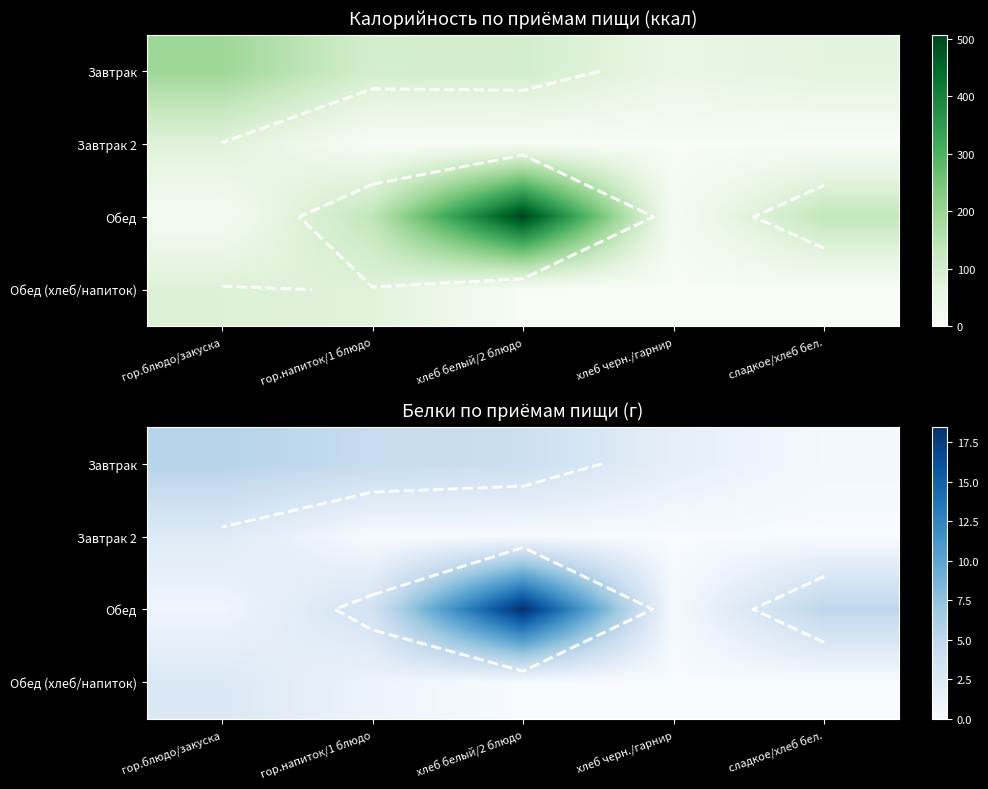

Is it true that Завтрак equals 0.6 at сладкое/хлеб бел.?

False